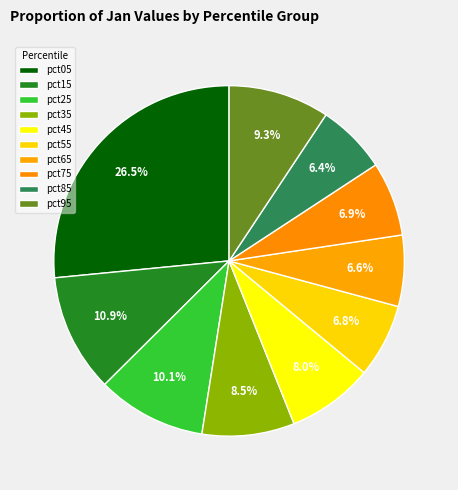

To the nearest percent, what is the difference between the pct15 and pct05 slice percentages?

16%